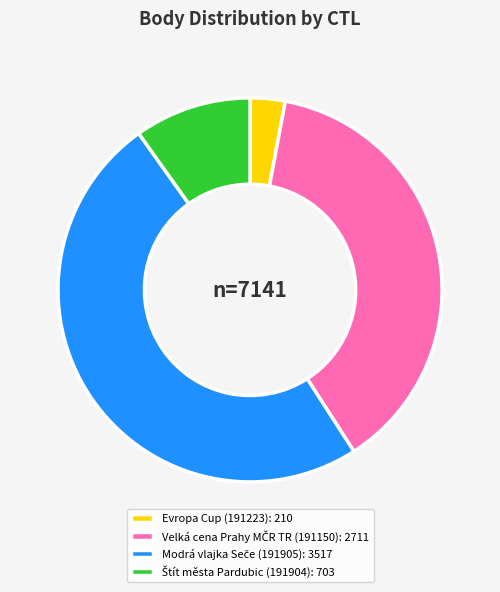

Which category has the smallest portion of the pie?

Evropa Cup (191223): 210